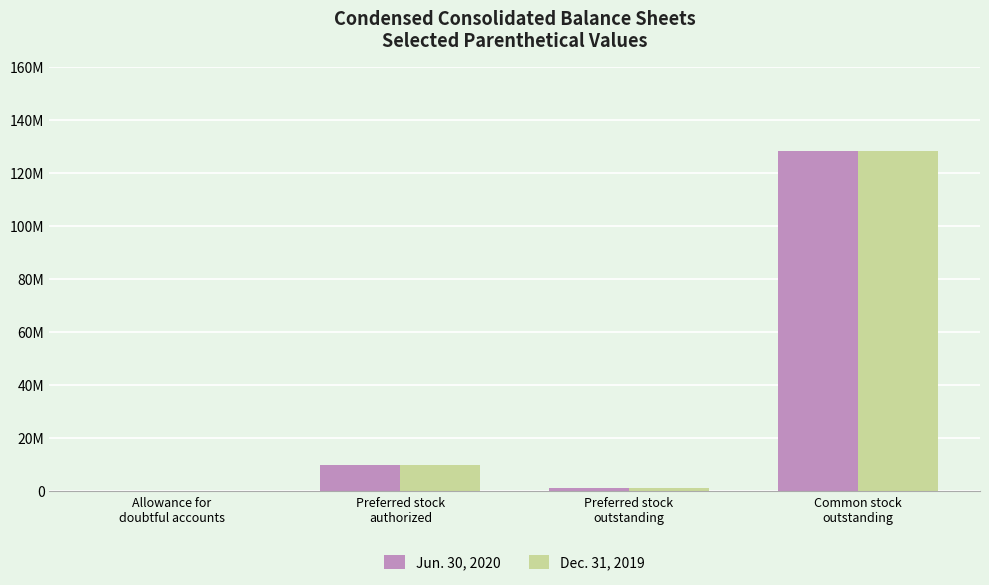

The Jun. 30, 2020 series shows 13148 at Allowance for
doubtful accounts. True or false?

False